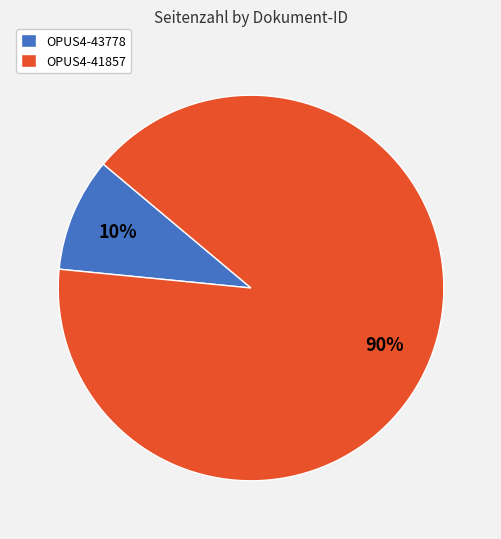

How many segments does this pie chart have?

2